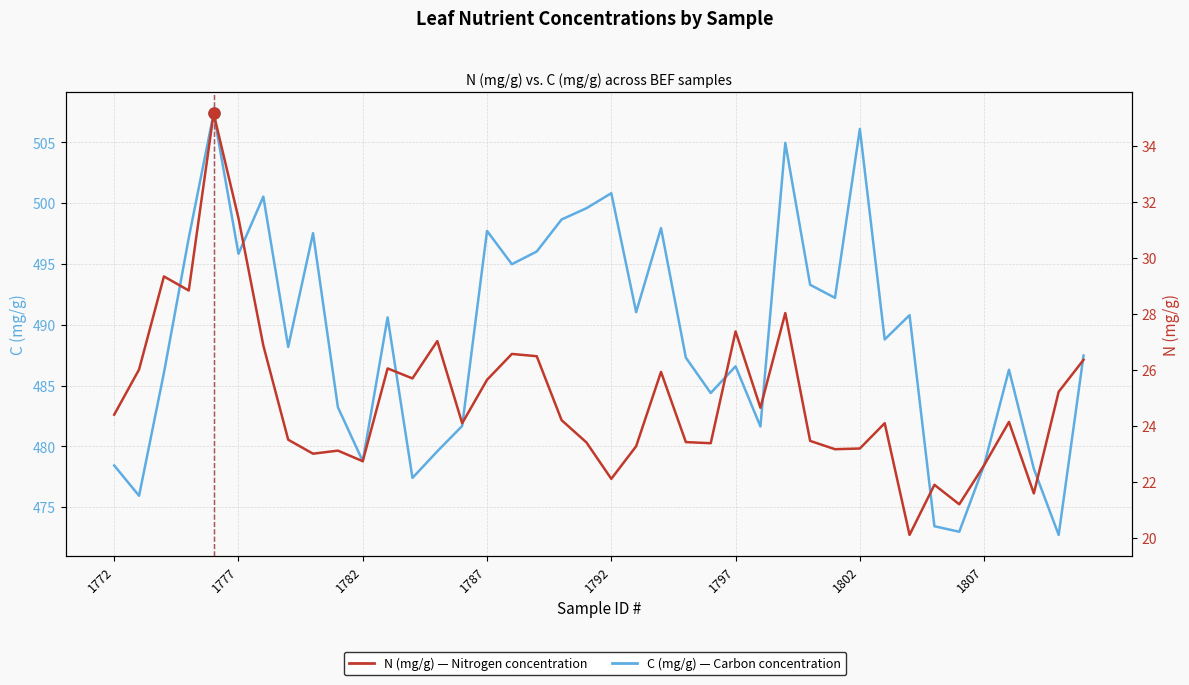

Reading left to right, list all the values displayed in this chart.

C (mg/g): 478.4	475.9	486.0	497.1	507.4	495.8	500.5	488.2	497.5	483.2	478.8	490.6	477.4	479.6	481.7	497.7	495.0	496.0	498.7	499.6	500.8	491.0	497.9	487.3	484.4	486.6	481.6	505.0	493.3	492.2	506.1	488.8	490.8	473.4	473.0	478.5	486.3	478.2	472.7	487.5
N (mg/g): 24.4	26.0	29.3	28.8	35.2	31.4	26.9	23.5	23.0	23.1	22.7	26.1	25.7	27.0	24.1	25.7	26.6	26.5	24.2	23.4	22.1	23.3	25.9	23.4	23.4	27.4	24.7	28.0	23.5	23.2	23.2	24.1	20.1	21.9	21.2	22.6	24.1	21.6	25.2	26.4